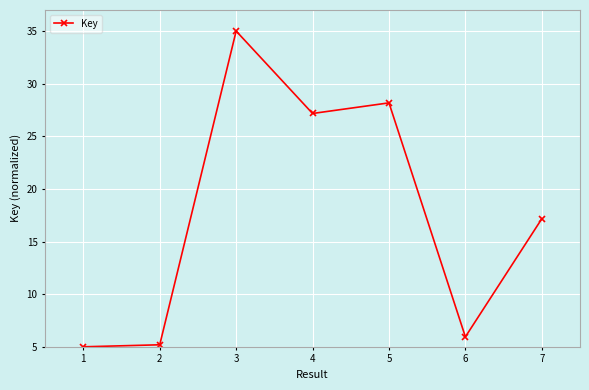

Reading left to right, extract all data points from this chart.

5.0	5.2	35.0	27.2	28.2	5.9	17.2